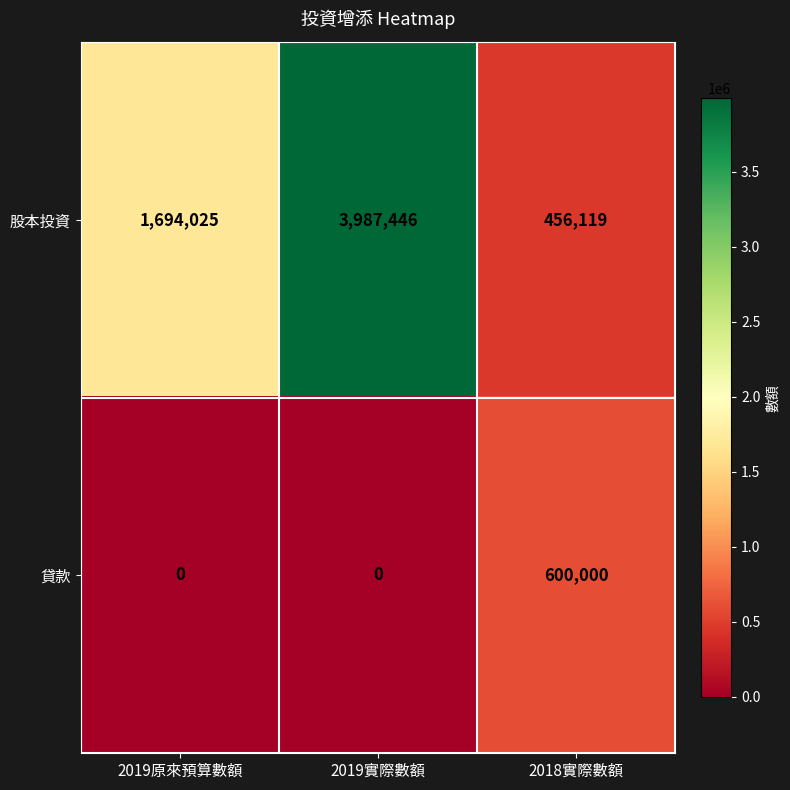

What is the spread (max minus min) of values at 2019實際數額?

3987446